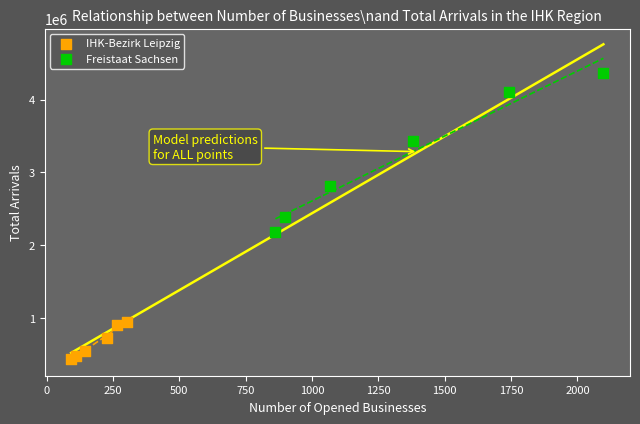

Which series has the largest Y range (max minus min)?

Freistaat Sachsen